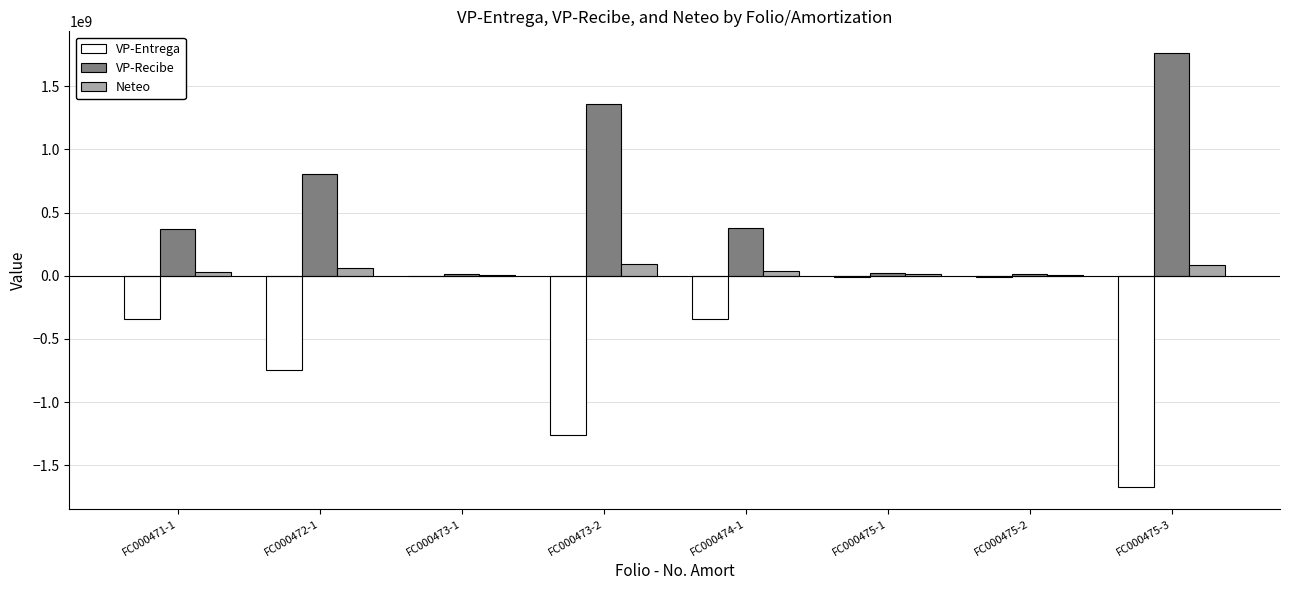

At which label does VP-Recibe reach its peak?

FC000475-3